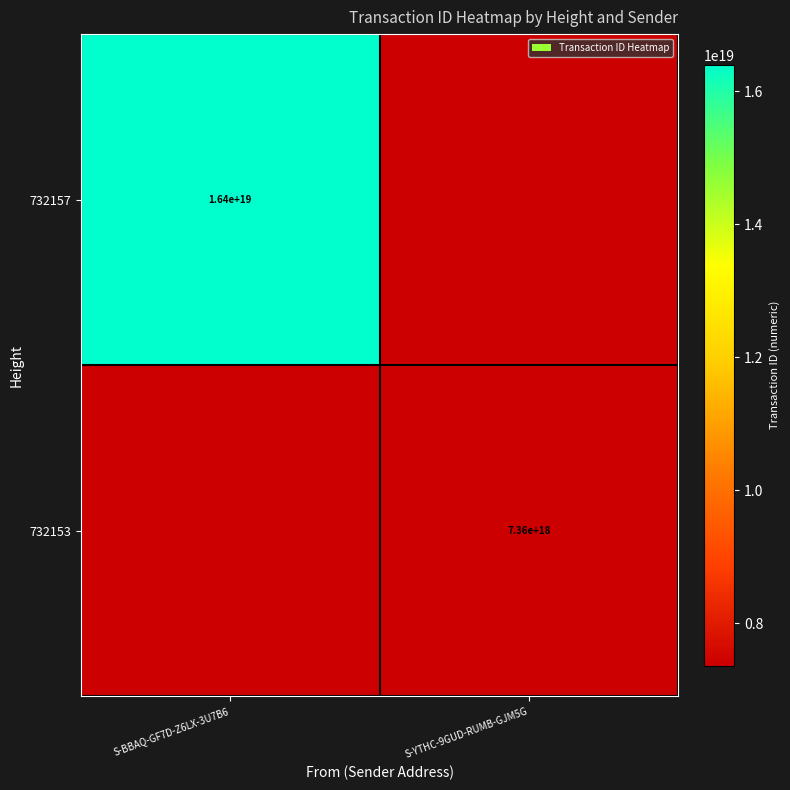

What is the total value across all series at S-YTHC-9GUD-RUMB-GJM5G?

7361020211010917376